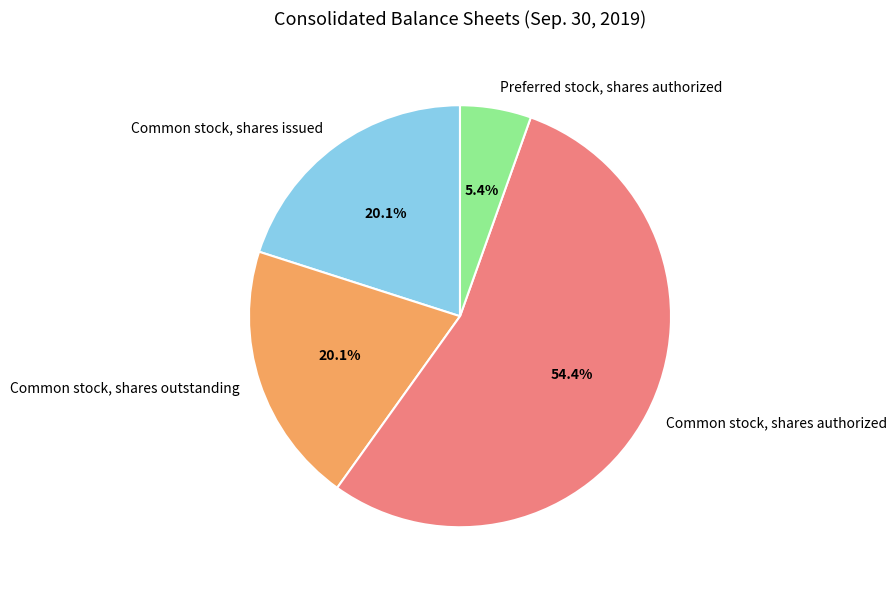

How many slices are in this pie chart?

4